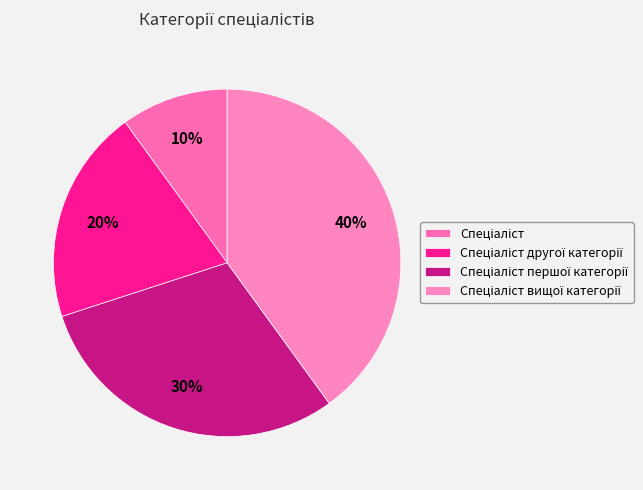

Is there a majority slice in this chart?

No